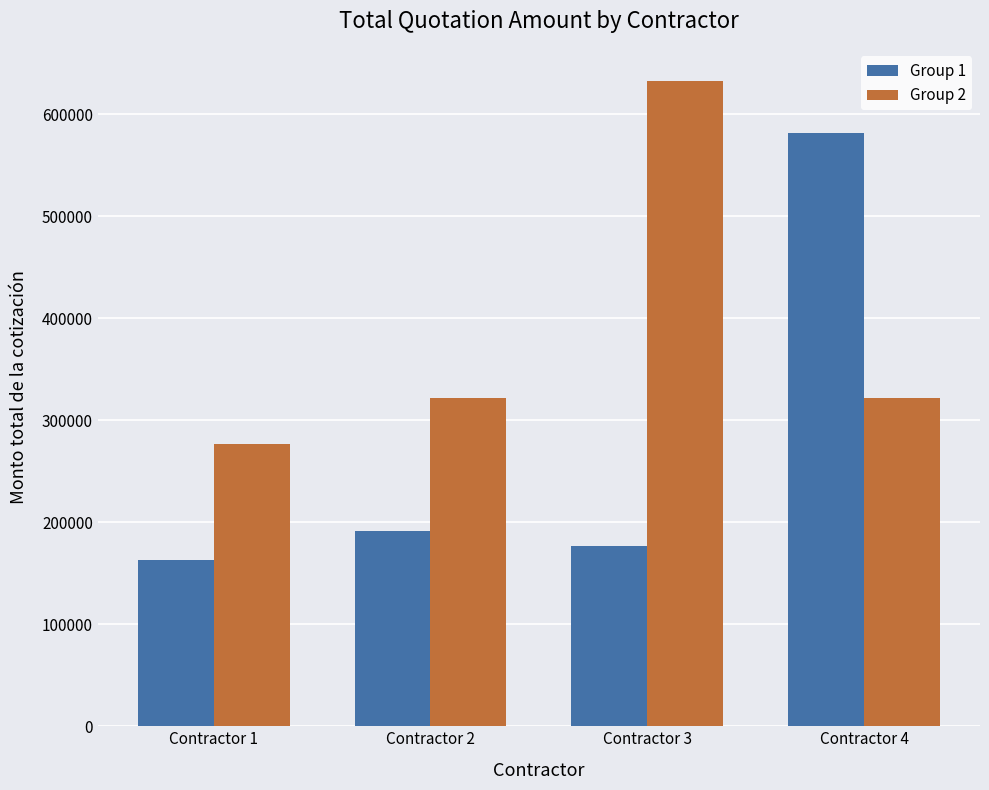

Where is Group 1 nearest to the value 372288?

Contractor 2